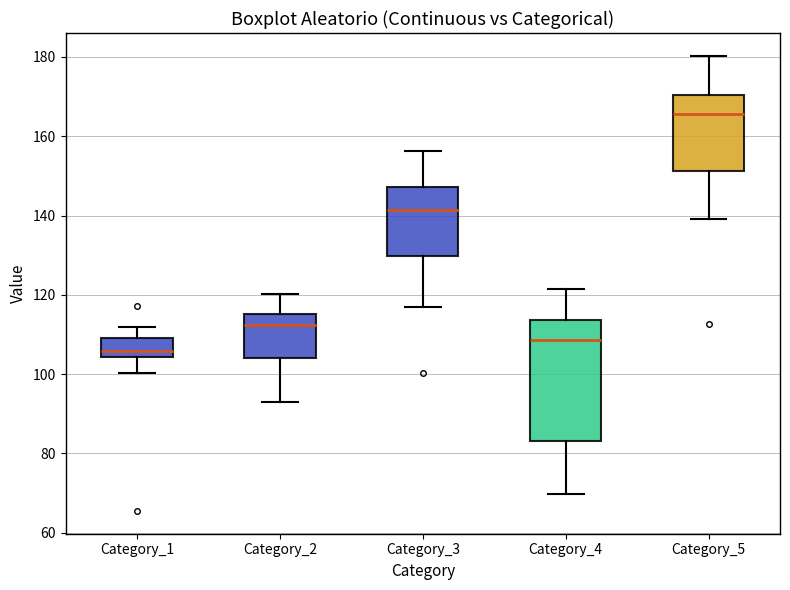

Reading left to right, read every box against the y-axis: the position of its median line, the range the box covers, and the ends of its whiskers. The values are not printed on the chart, so give them approximately, as read against the axis.

Category_1: median 106, box 104 to 110, whiskers 100 to 112
Category_2: median 112, box 104 to 116, whiskers 92 to 120
Category_3: median 142, box 130 to 148, whiskers 118 to 156
Category_4: median 108, box 84 to 114, whiskers 70 to 122
Category_5: median 166, box 152 to 170, whiskers 140 to 180